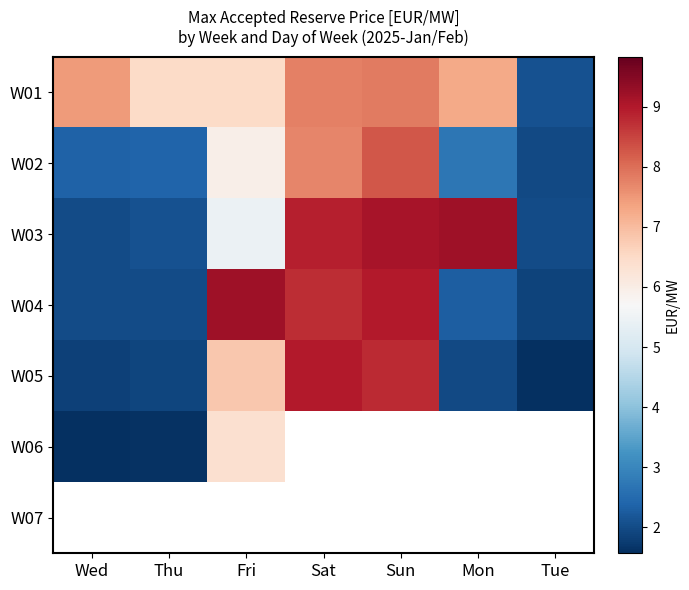

Which category has the lowest value across all series?

Wed